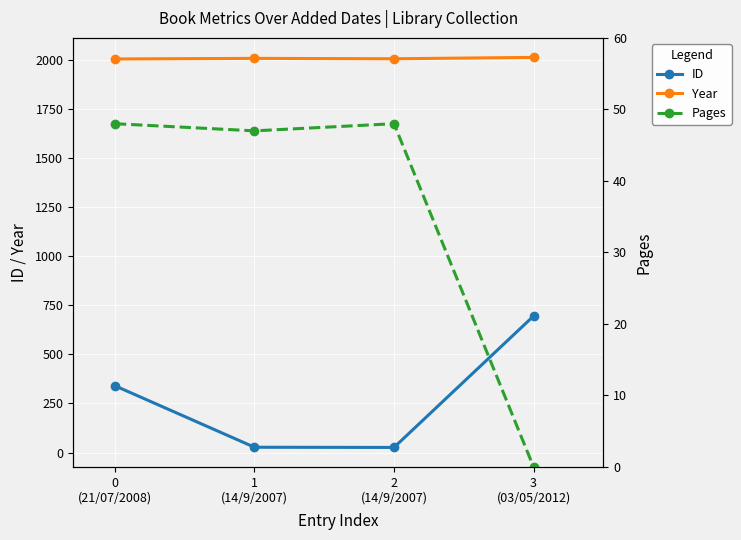

What are all the series names shown in the legend?

ID, Year, Pages